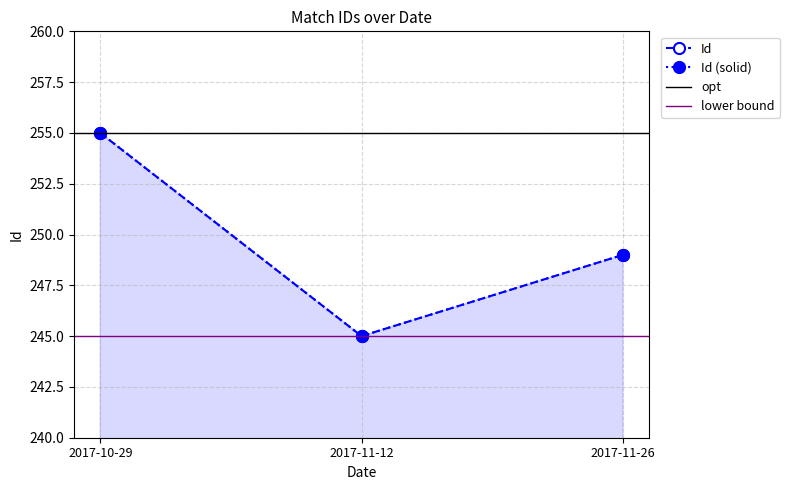

At which label does the data first exceed 249?

2017-10-29